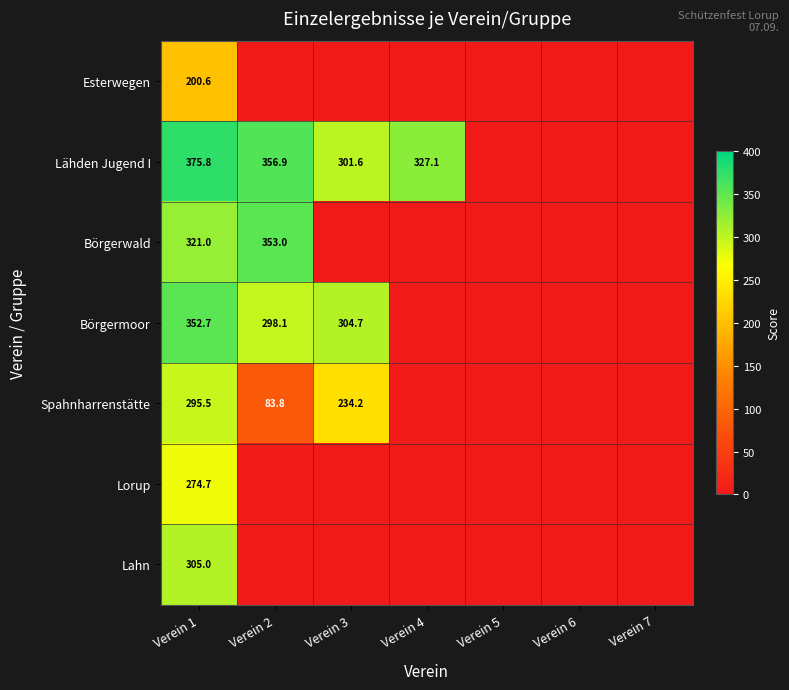

At which category is the sum across all series the highest?

Verein 1